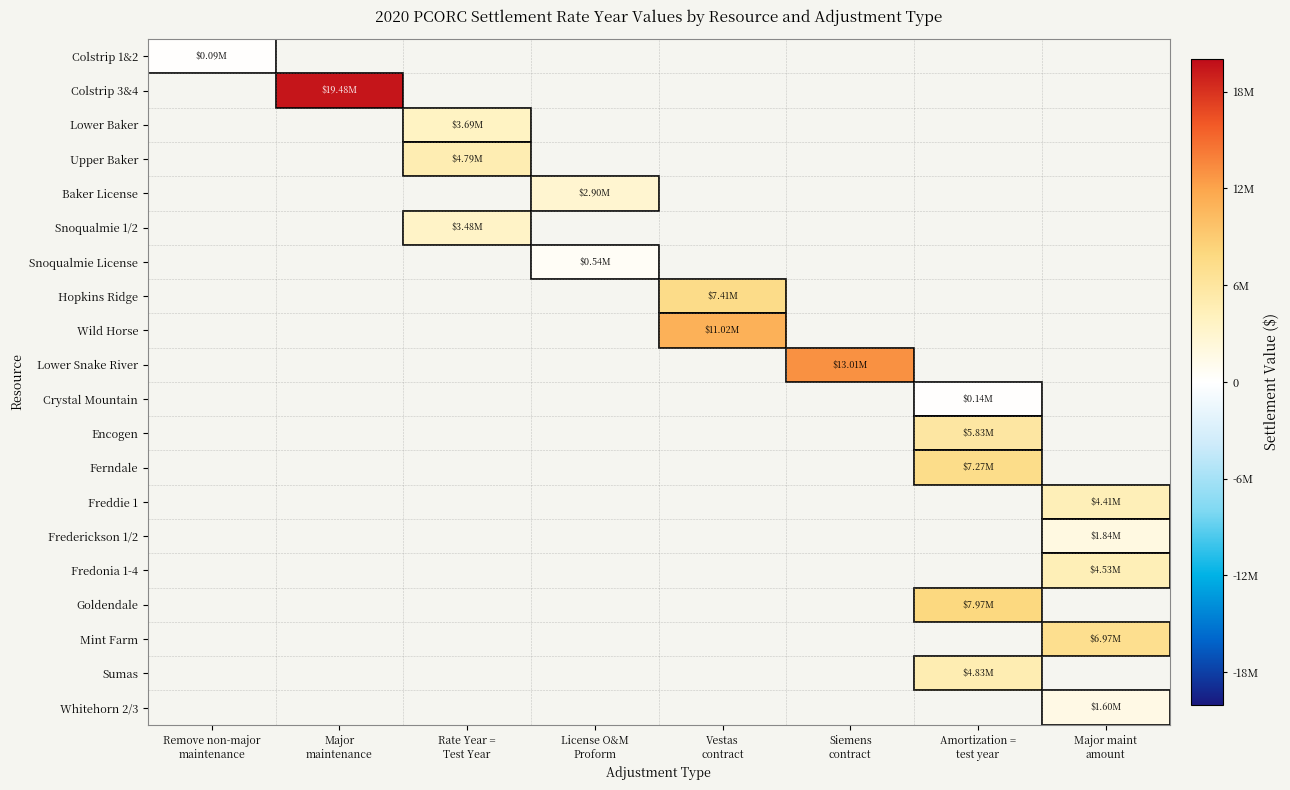

How many positive values does the Sumas series have?

1